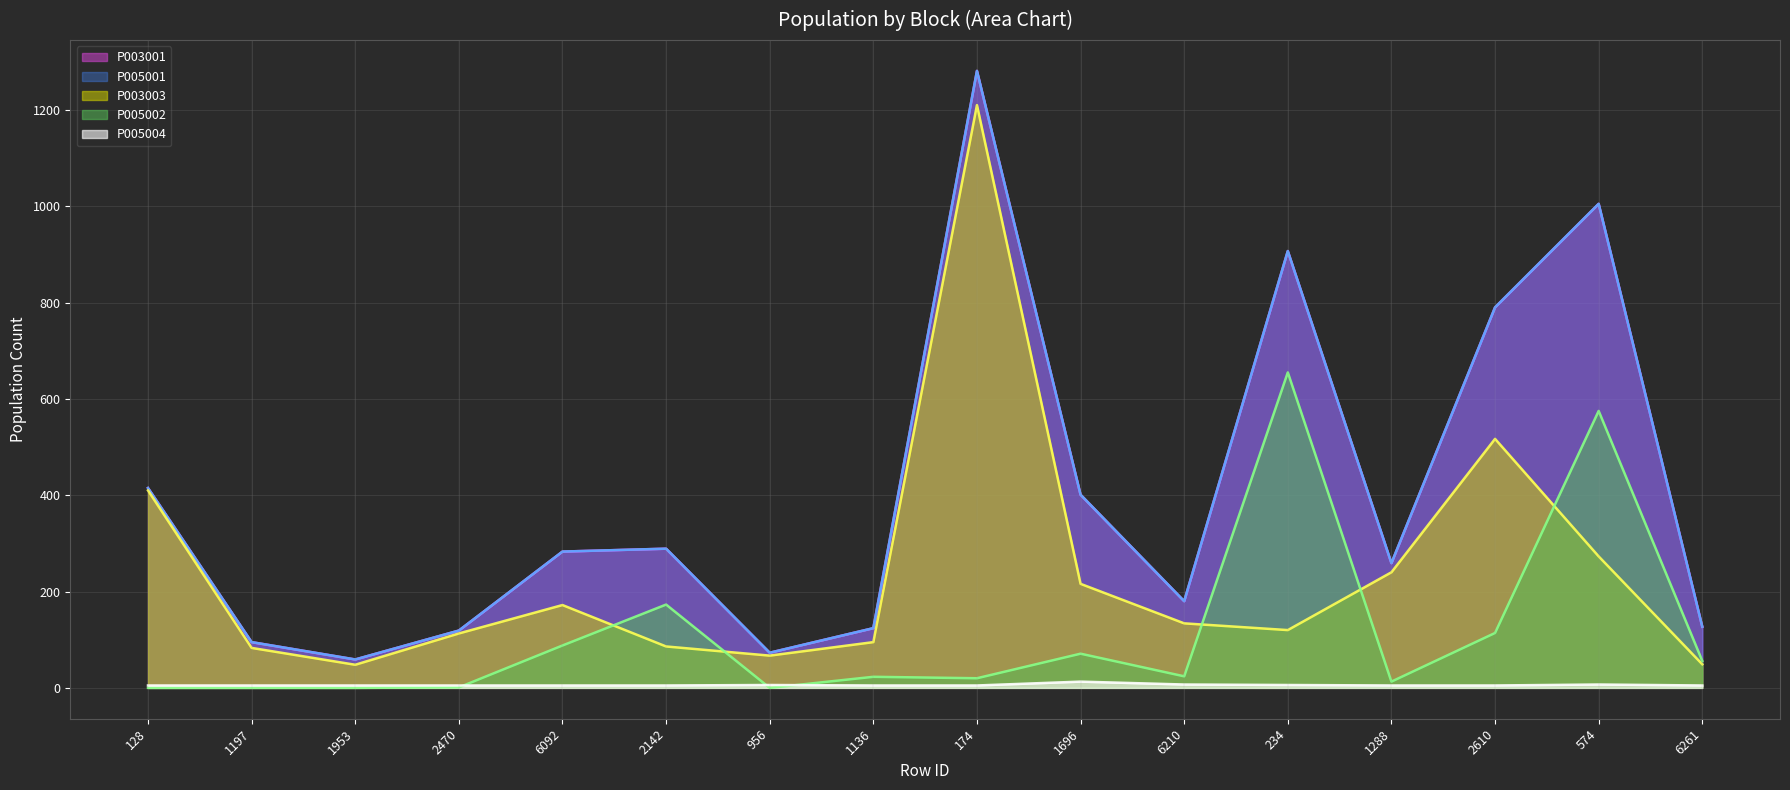

True or false: P003001 has more than 2 interior local peaks.

True